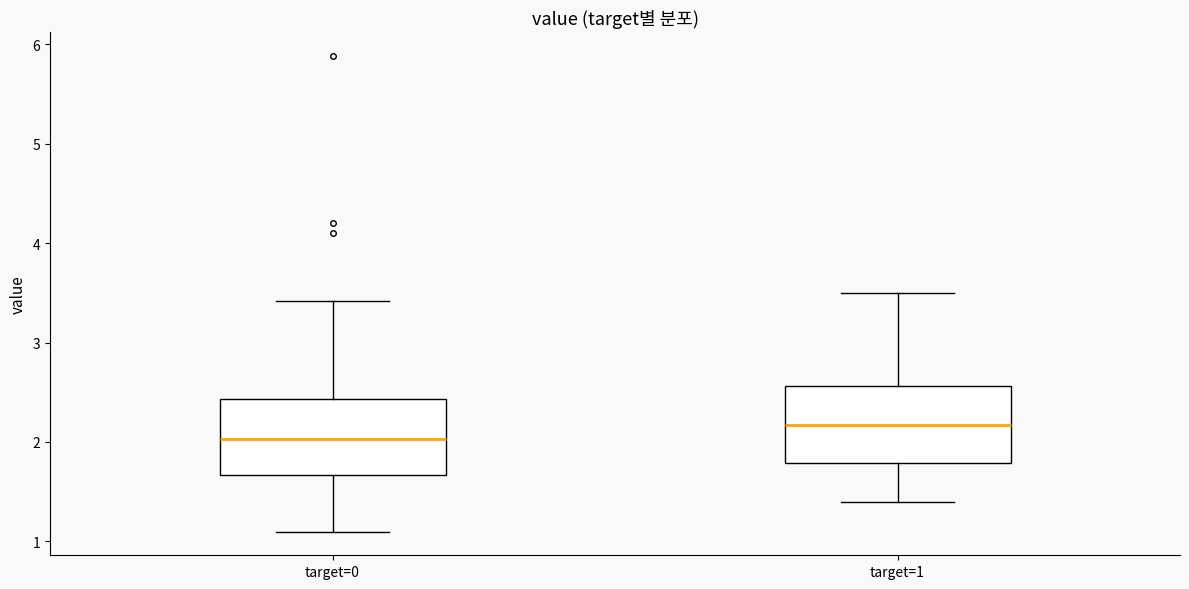

Which box's median line is the highest?

target=1